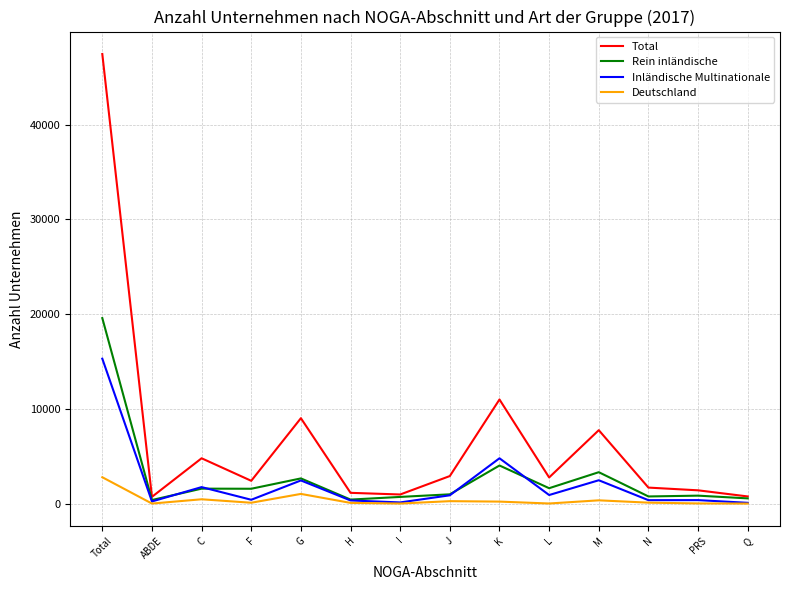

Which series changed the most between Total and J?

Total